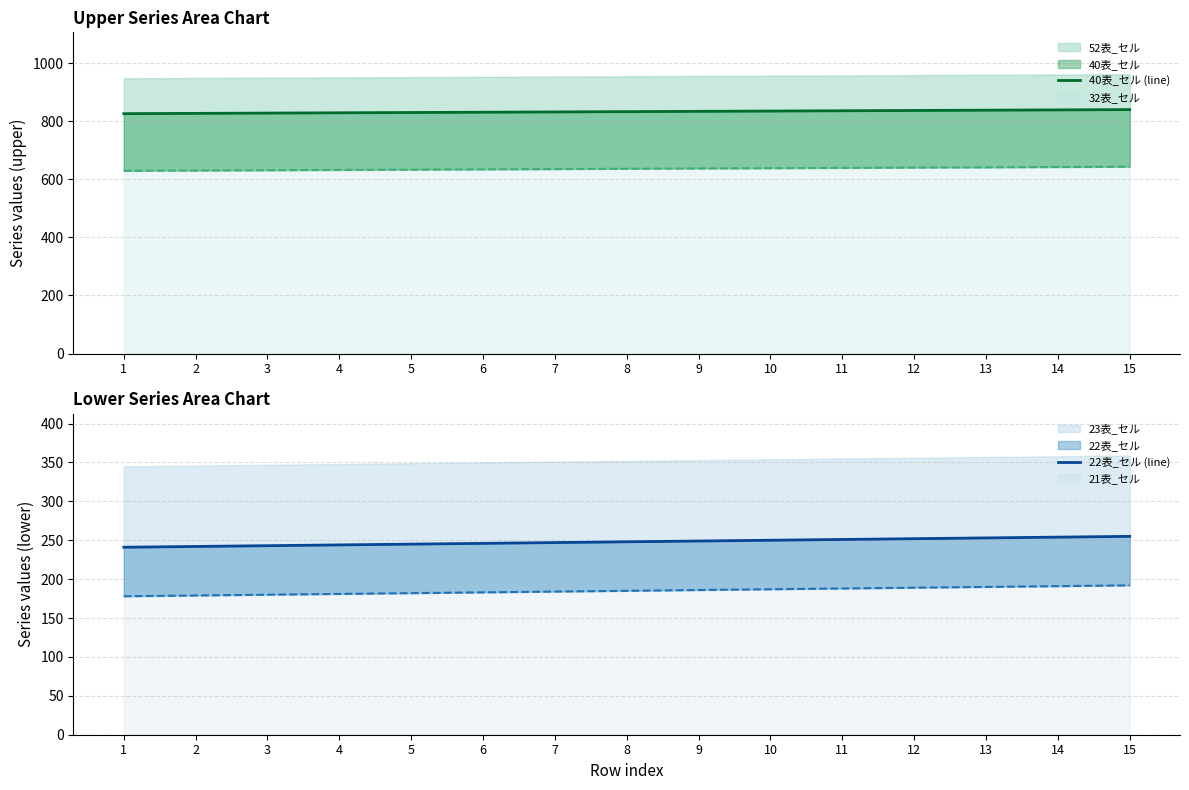

The 22表_セル (line) series shows 249 at 9. True or false?

True